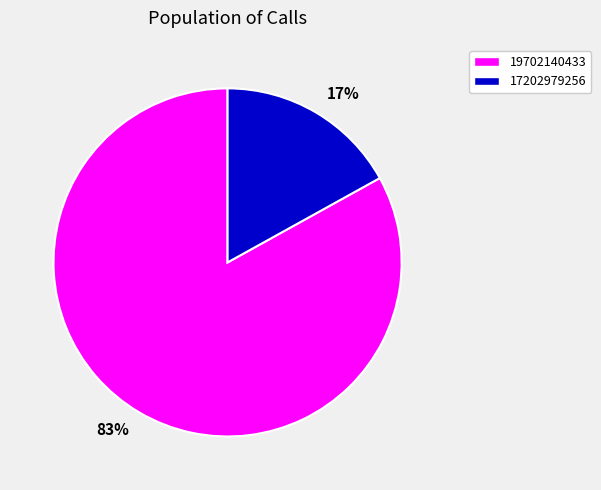

Which slice is the largest?

19702140433